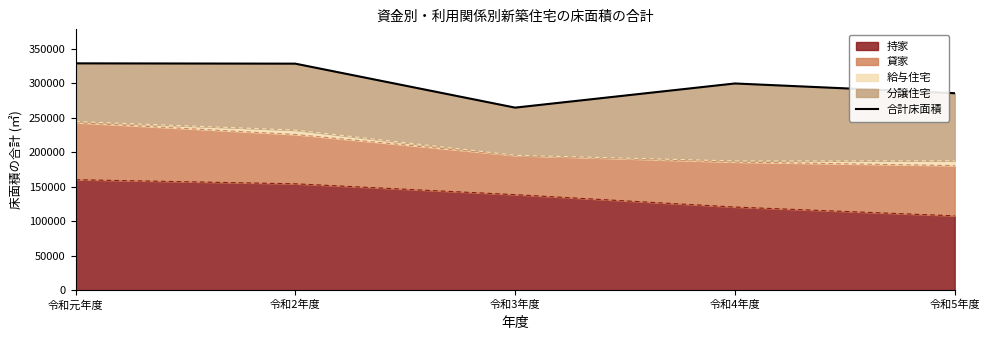

At which category does the data reach its first local peak?

令和4年度